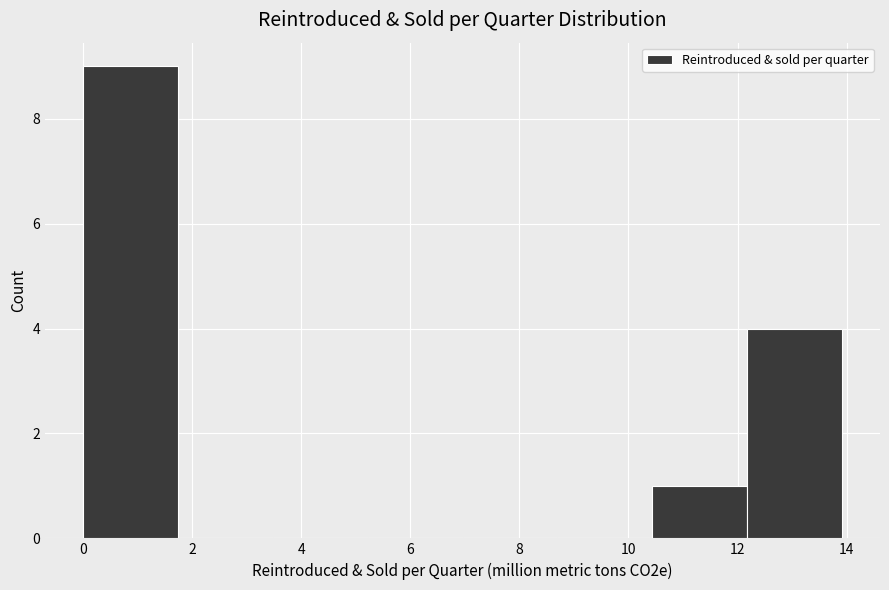

Reading left to right, transcribe this chart: for each bar, give the range it covers on the x-axis and its height. Neither the bar edges nor the heights are printed on the chart, so give them approximately, as read against the axes.

0.0 to 1.8: 9
1.8 to 3.4: 0
3.4 to 5.2: 0
5.2 to 7.0: 0
7.0 to 8.6: 0
8.6 to 10.4: 0
10.4 to 12.2: 1
12.2 to 14.0: 4